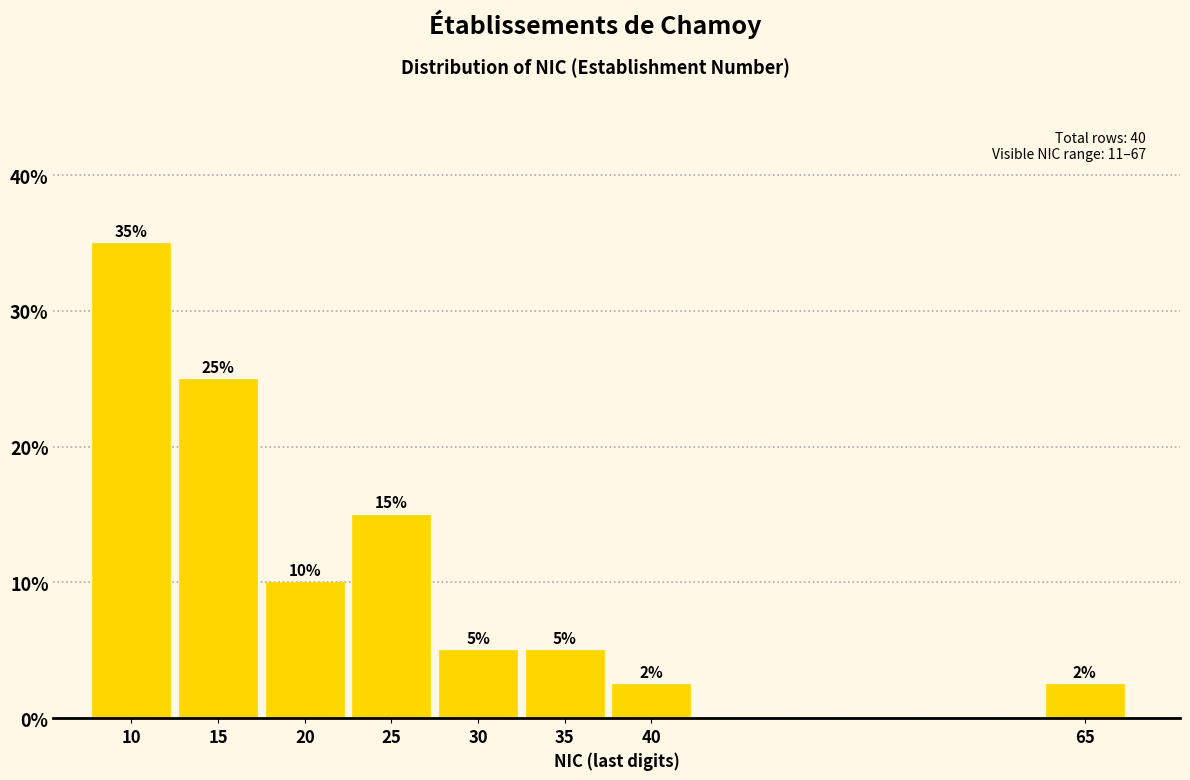

What is the change in value from 10 to 30?

-30.0